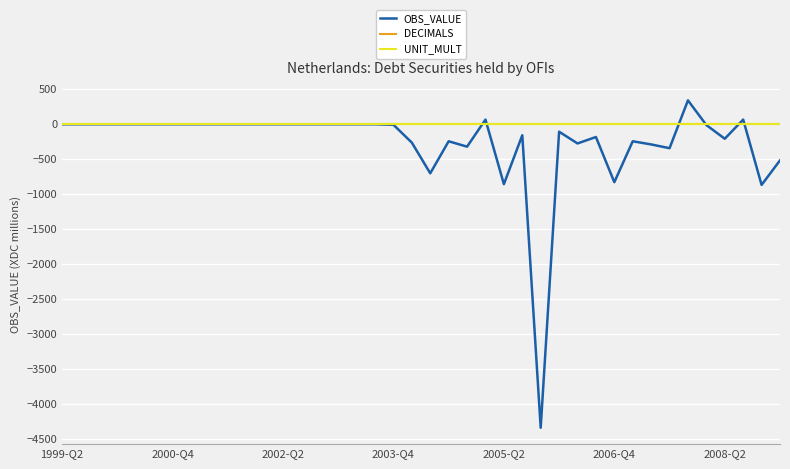

Does the chart have visible grid lines?

Yes